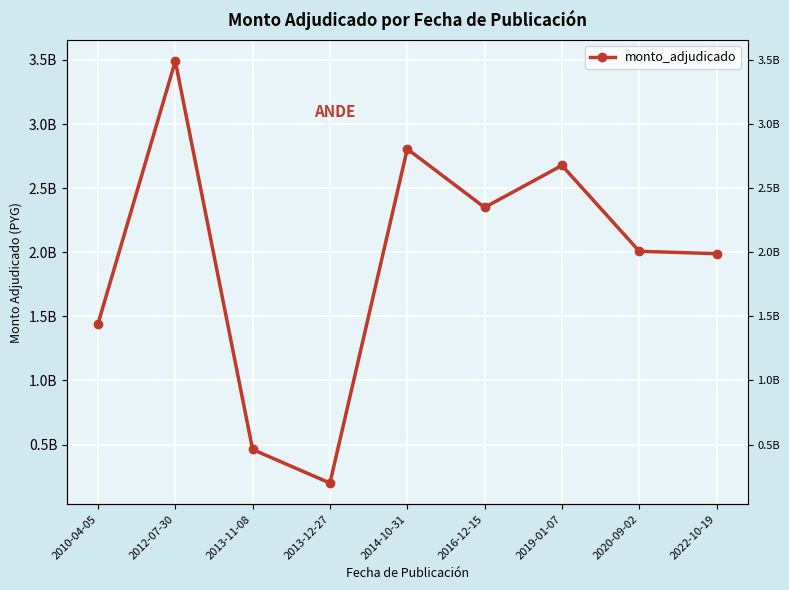

Reading left to right, extract all data points from this chart.

2010-04-05=1441192500	2012-07-30=3490740000	2013-11-08=462000000	2013-12-27=200000000	2014-10-31=2805660000	2016-12-15=2349500000	2019-01-07=2676950000	2020-09-02=2007720000	2022-10-19=1988861748